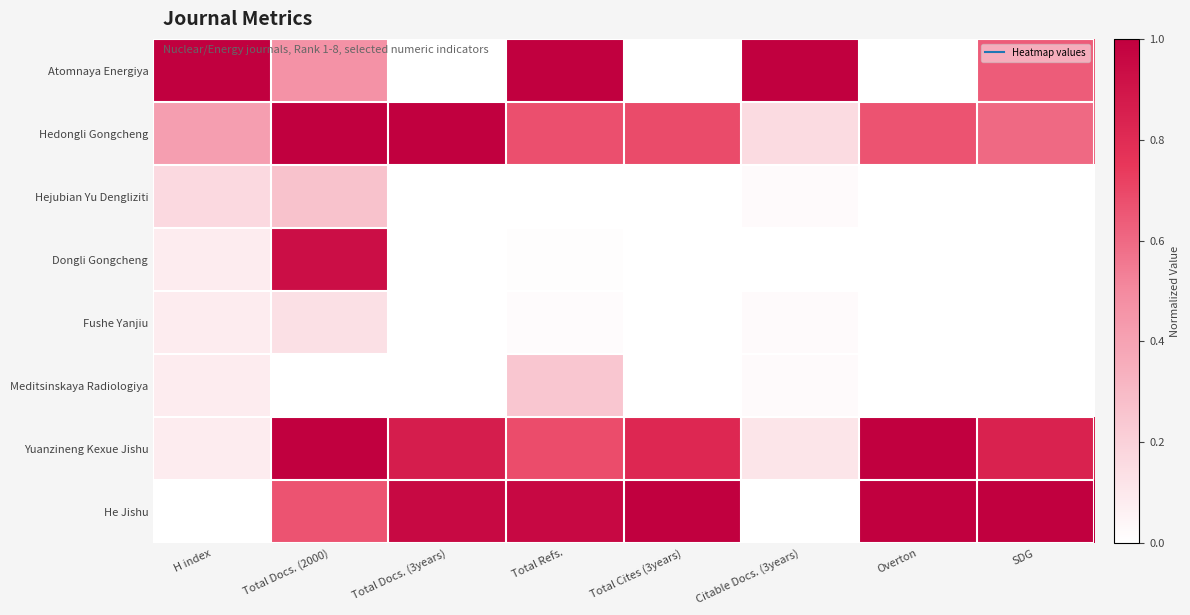

Reading left to right, transcribe all the data shown in this chart.

Atomnaya Energiya: H index=1.0	Total Docs. (2000)=0.5	Total Docs. (3years)=0.0	Total Refs.=1.0	Total Cites (3years)=0.0	Citable Docs. (3years)=1.0	Overton=0.0	SDG=0.6
Hedongli Gongcheng: H index=0.4	Total Docs. (2000)=1.0	Total Docs. (3years)=1.0	Total Refs.=0.7	Total Cites (3years)=0.7	Citable Docs. (3years)=0.2	Overton=0.7	SDG=0.6
Hejubian Yu Dengliziti: H index=0.2	Total Docs. (2000)=0.3	Total Docs. (3years)=0.0	Total Refs.=0.0	Total Cites (3years)=0.0	Citable Docs. (3years)=0.0	Overton=0.0	SDG=0.0
Dongli Gongcheng: H index=0.1	Total Docs. (2000)=0.9	Total Docs. (3years)=0.0	Total Refs.=0.0	Total Cites (3years)=0.0	Citable Docs. (3years)=0.0	Overton=0.0	SDG=0.0
Fushe Yanjiu: H index=0.1	Total Docs. (2000)=0.1	Total Docs. (3years)=0.0	Total Refs.=0.0	Total Cites (3years)=0.0	Citable Docs. (3years)=0.0	Overton=0.0	SDG=0.0
Meditsinskaya Radiologiya: H index=0.1	Total Docs. (2000)=0.0	Total Docs. (3years)=0.0	Total Refs.=0.2	Total Cites (3years)=0.0	Citable Docs. (3years)=0.0	Overton=0.0	SDG=0.0
Yuanzineng Kexue Jishu: H index=0.1	Total Docs. (2000)=1.0	Total Docs. (3years)=0.9	Total Refs.=0.7	Total Cites (3years)=0.8	Citable Docs. (3years)=0.1	Overton=1.0	SDG=0.8
He Jishu: H index=0.0	Total Docs. (2000)=0.7	Total Docs. (3years)=1.0	Total Refs.=1.0	Total Cites (3years)=1.0	Citable Docs. (3years)=0.0	Overton=1.0	SDG=1.0